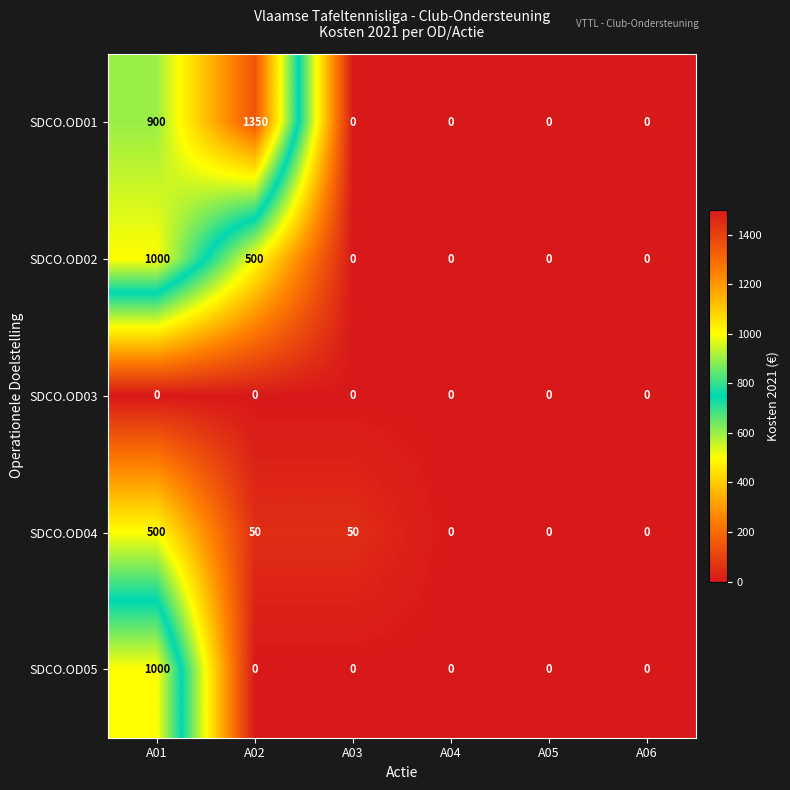

List the series in order of their overall mean, lowest first.

SDCO.OD03, SDCO.OD04, SDCO.OD05, SDCO.OD02, SDCO.OD01